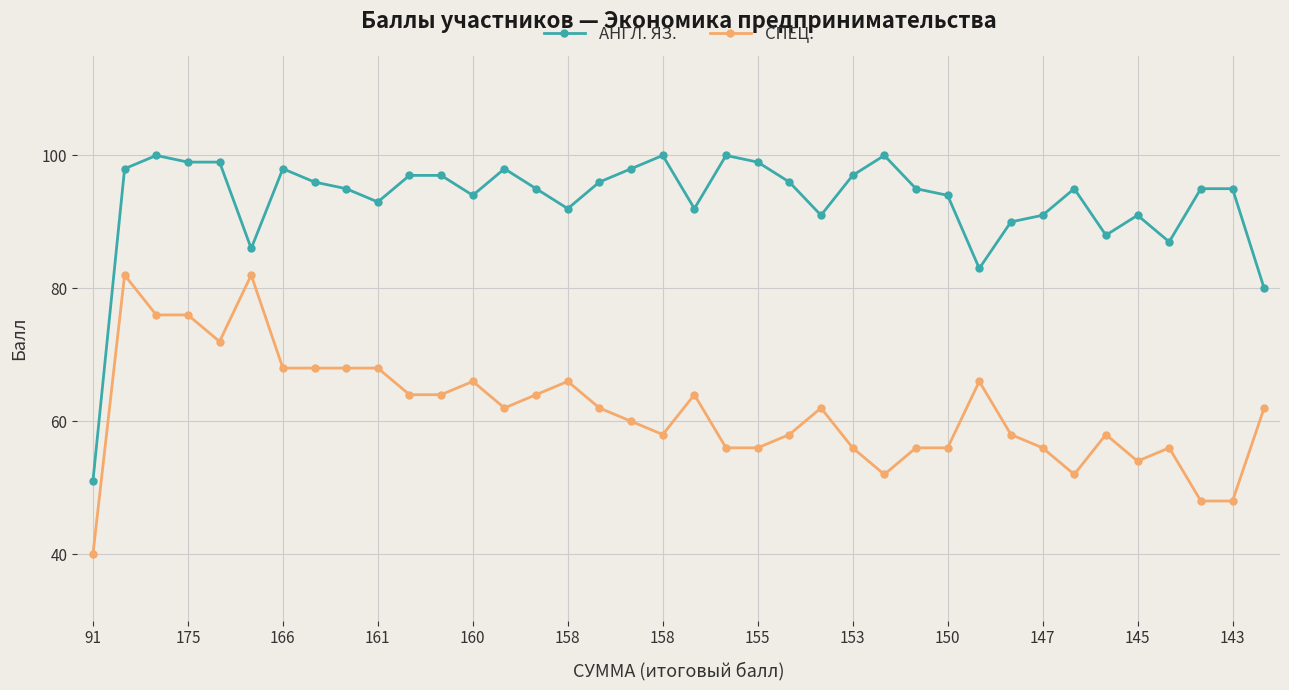

Reading left to right, transcribe all the data shown in this chart.

АНГЛ. ЯЗ.: 51	98	100	99	99	86	98	96	95	93	97	97	94	98	95	92	96	98	100	92	100	99	96	91	97	100	95	94	83	90	91	95	88	91	87	95	95	80
СПЕЦ.: 40	82	76	76	72	82	68	68	68	68	64	64	66	62	64	66	62	60	58	64	56	56	58	62	56	52	56	56	66	58	56	52	58	54	56	48	48	62